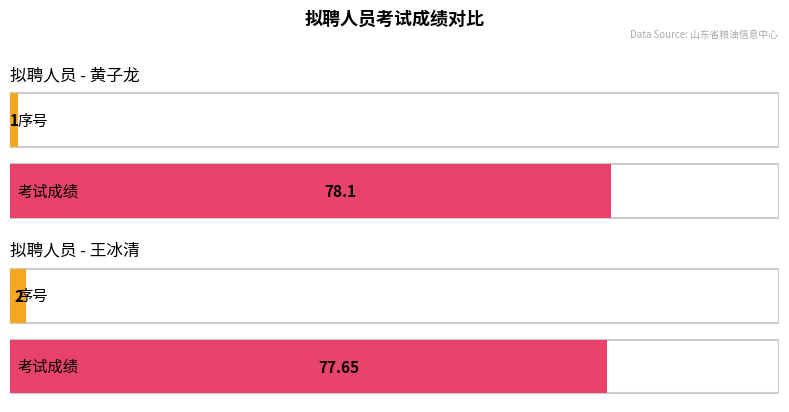

Are the bars grouped side by side (vs. stacked)?

Yes